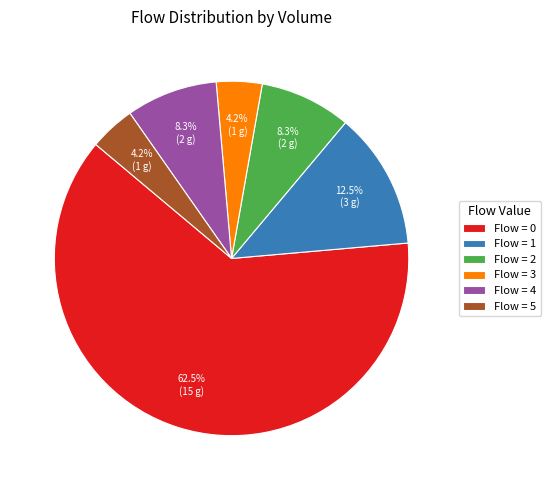

Which slice is the largest?

Flow = 0